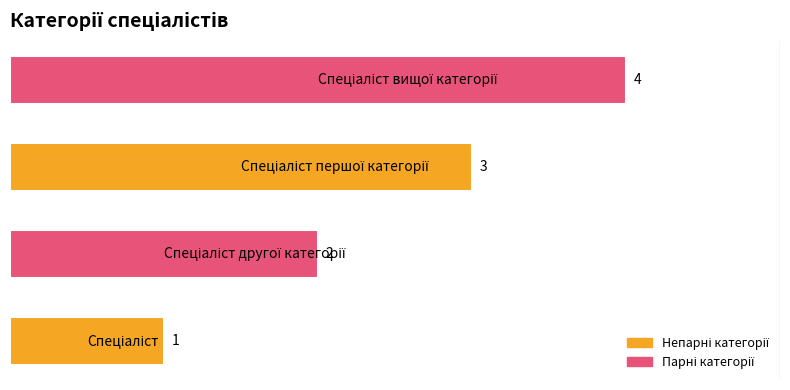

Count the values in the range 2 to 4.

3